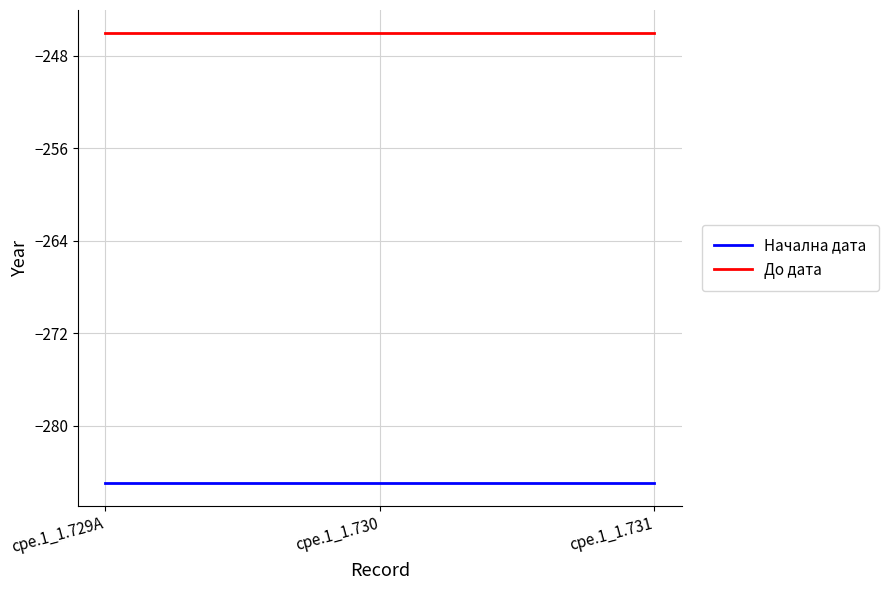

Count the number of categories in the chart.

3